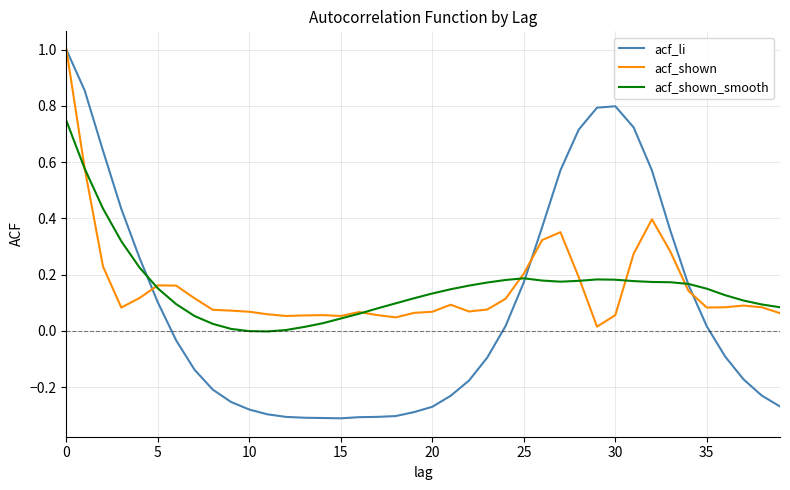

What is the sum of all acf_shown values?

6.2